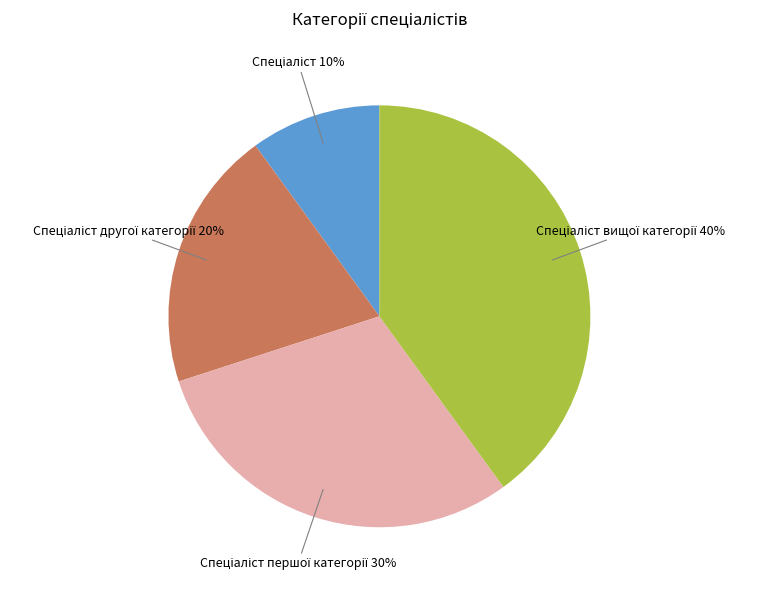

Is there any slice that represents more than half of the pie?

No